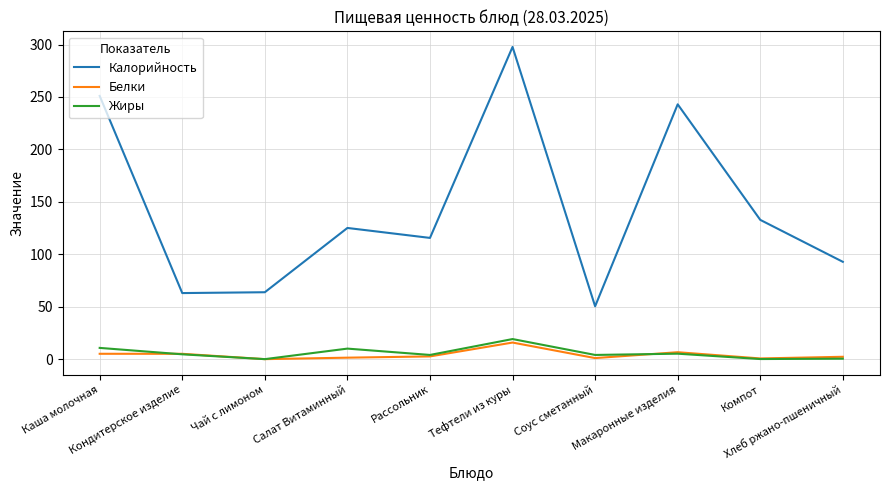

True or false: Жиры and Калорийность cross at least once.

False